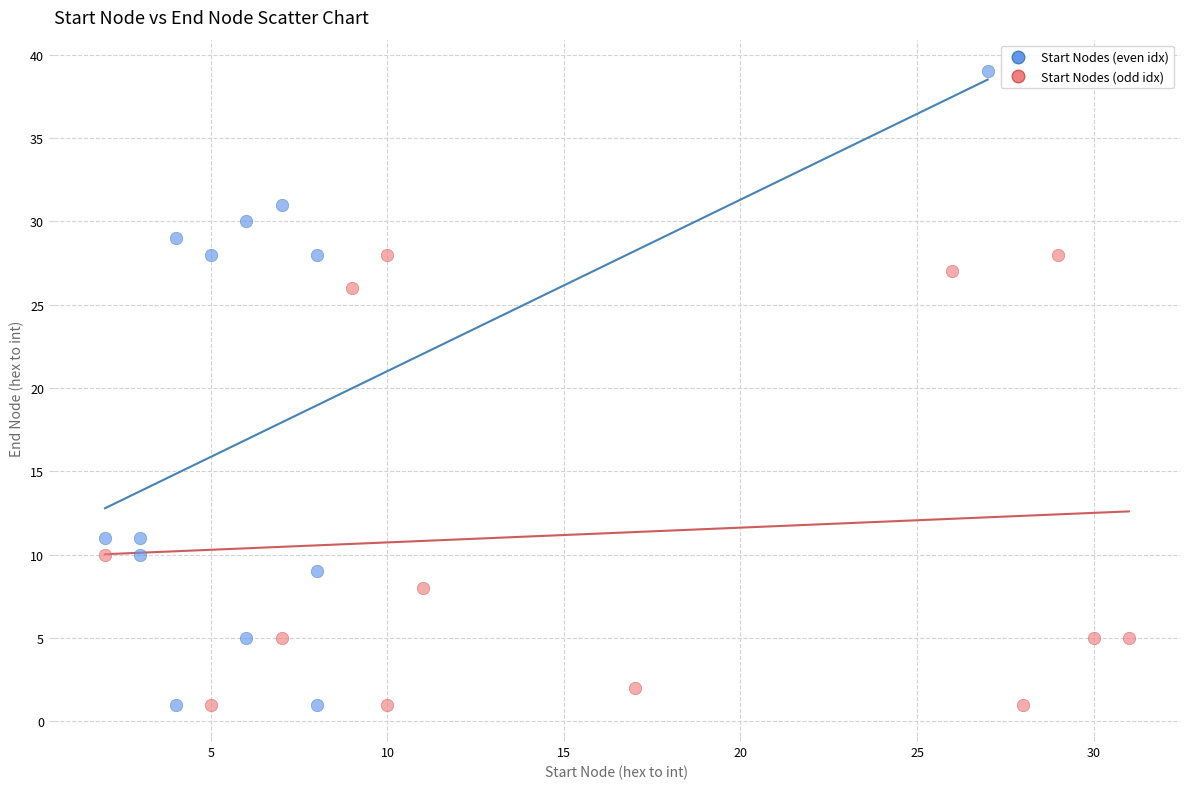

Which series has the widest spread of Y values?

Start Nodes (even idx)